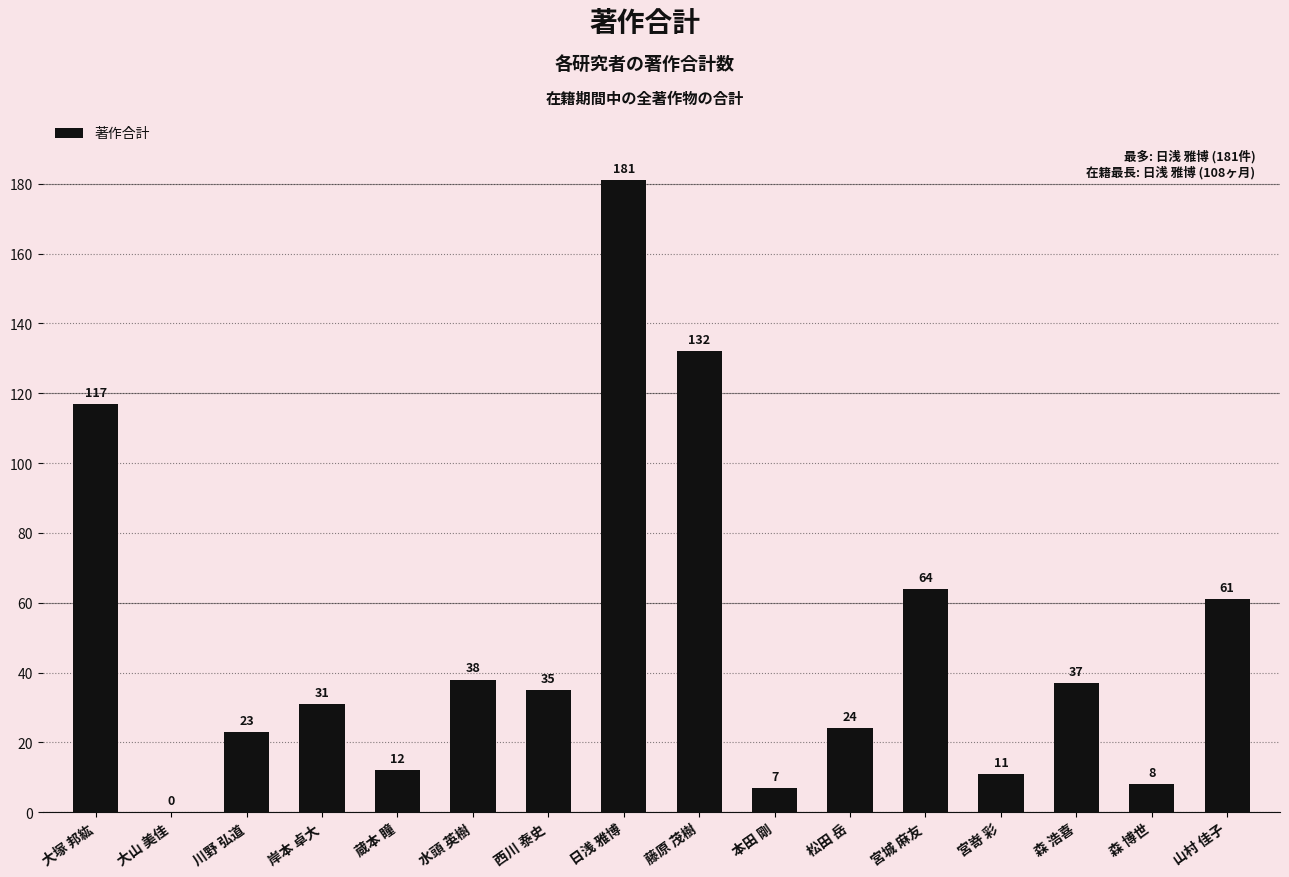

What is the greatest value displayed?

181